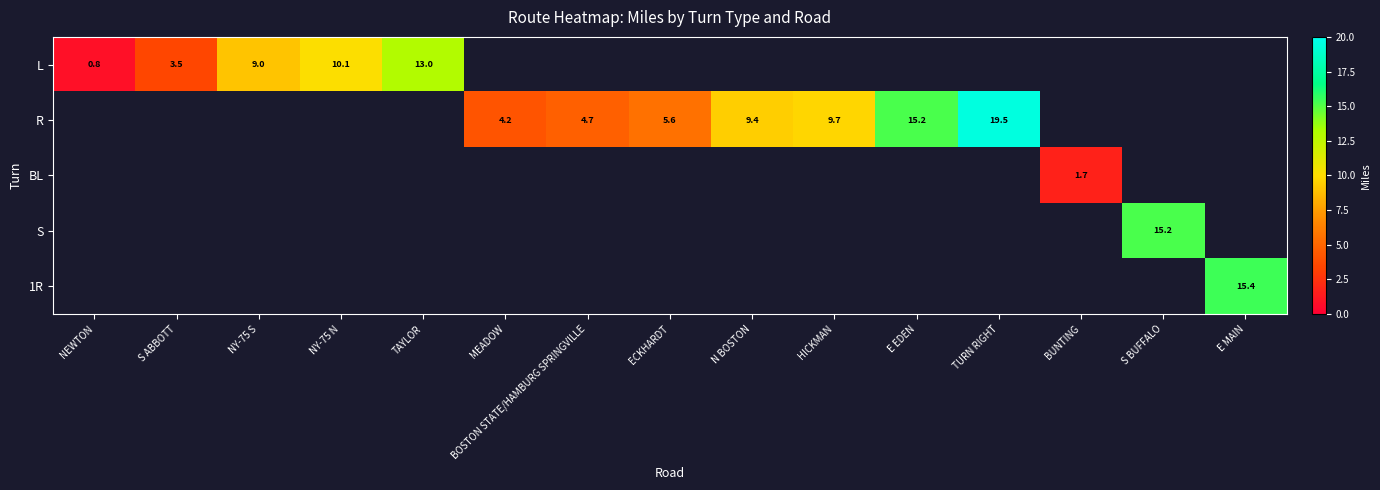

Which category has the highest value across all series?

TURN RIGHT